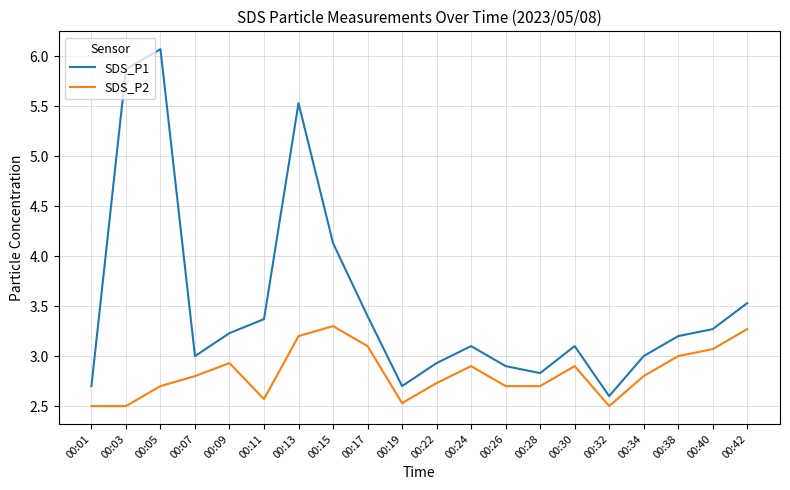

At which label is SDS_P1 closest to 4?

00:15